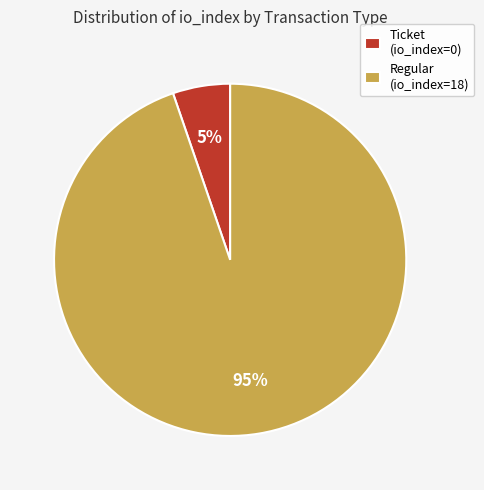

Does Regular (io_index=18) account for over 50% of the chart?

Yes